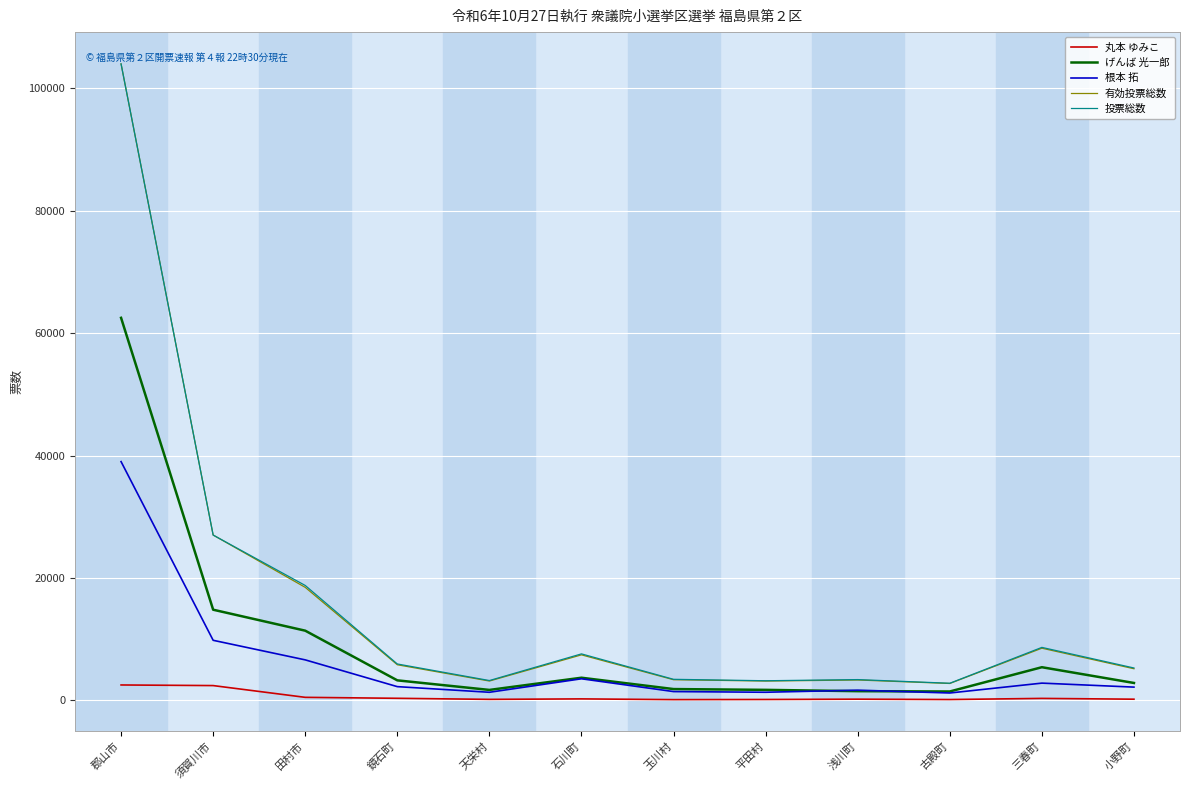

Is the value of 根本 拓 at 鏡石町 greater than the value of 丸本 ゆみこ at 平田村?

Yes